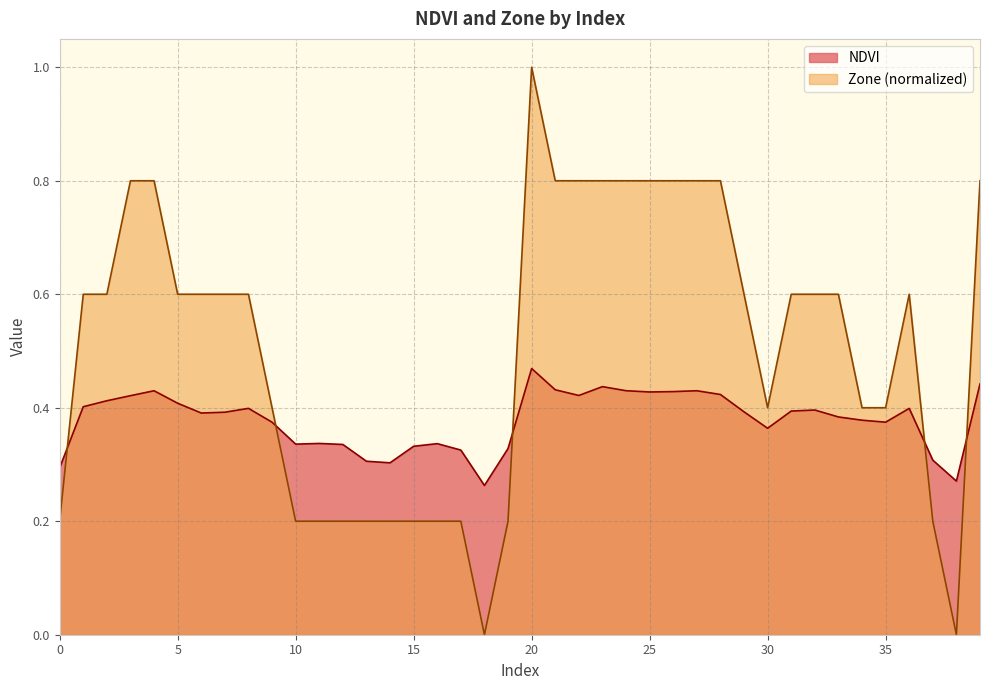

Is it true that Zone equals 0.3 at 15?

False